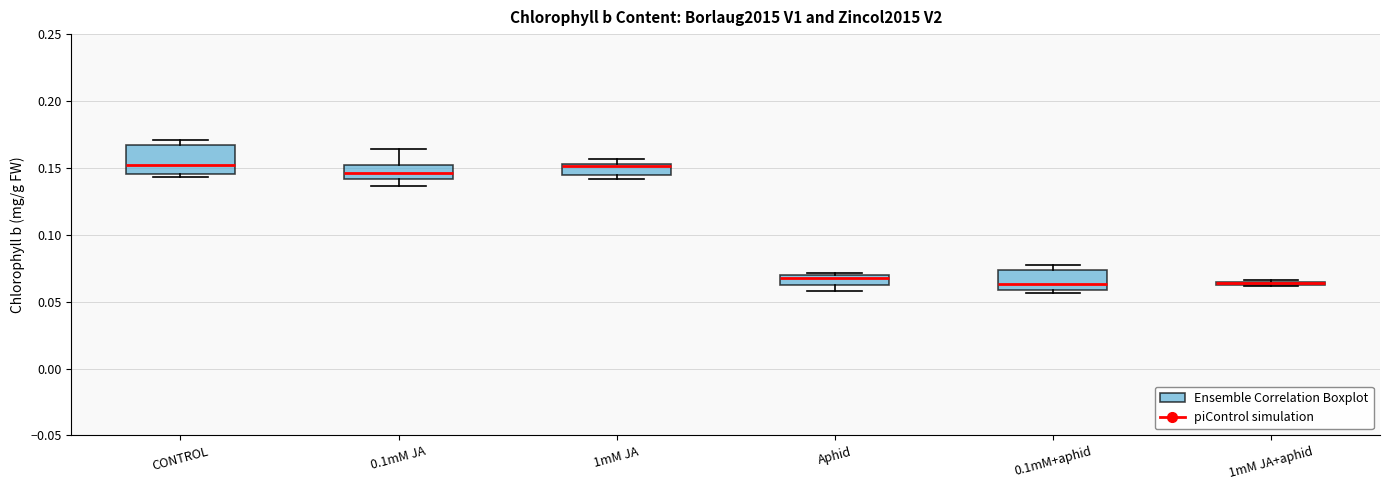

Where is the upper edge of the box for 1mM JA+aphid on the y-axis? The values are not printed on the chart, so give them approximately, as read against the axis.

0.065